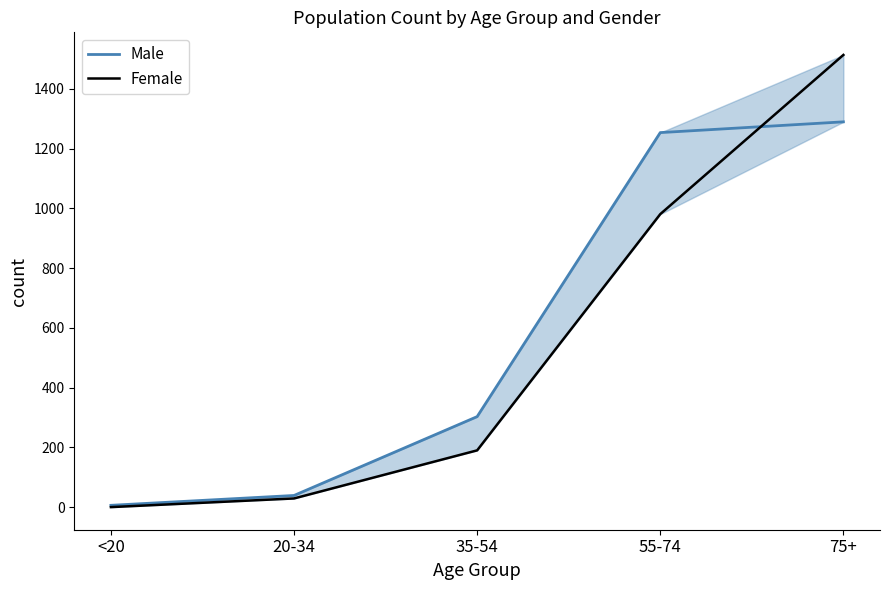

At which label is Female closest to 757?

55-74